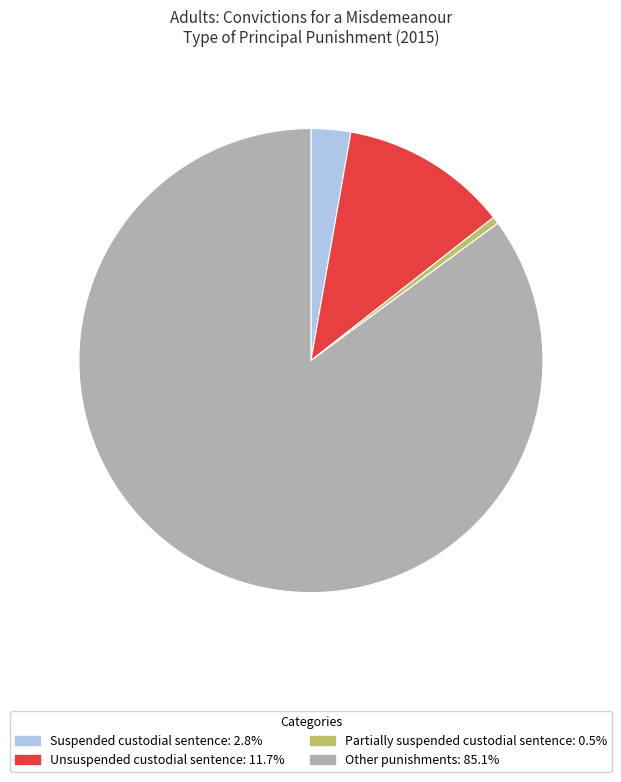

Does Partially suspended custodial sentence: 0.5% account for over 50% of the chart?

No